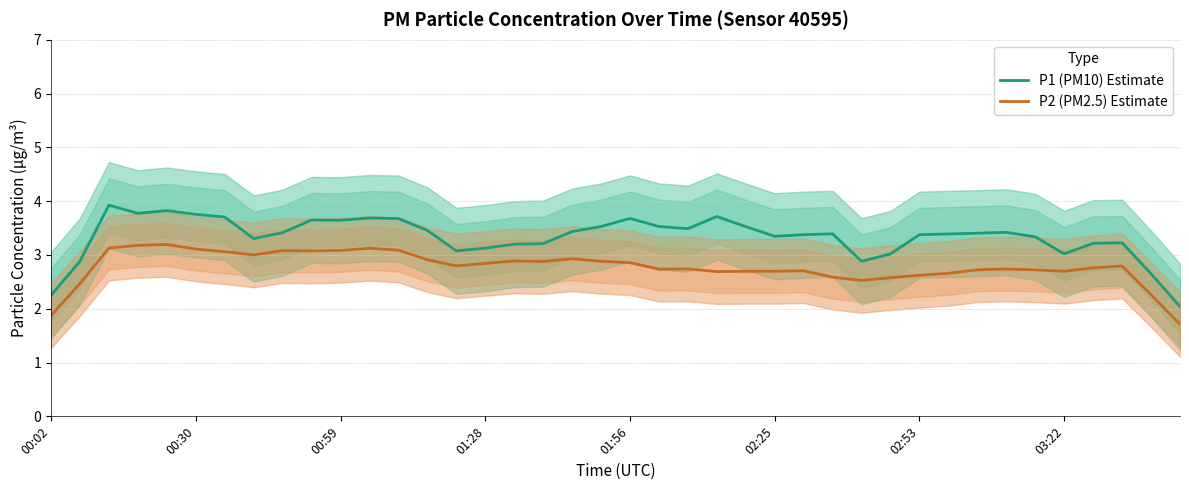

Rank the series by their average value, from lowest to highest.

P2 (PM2.5), P1 (PM10)